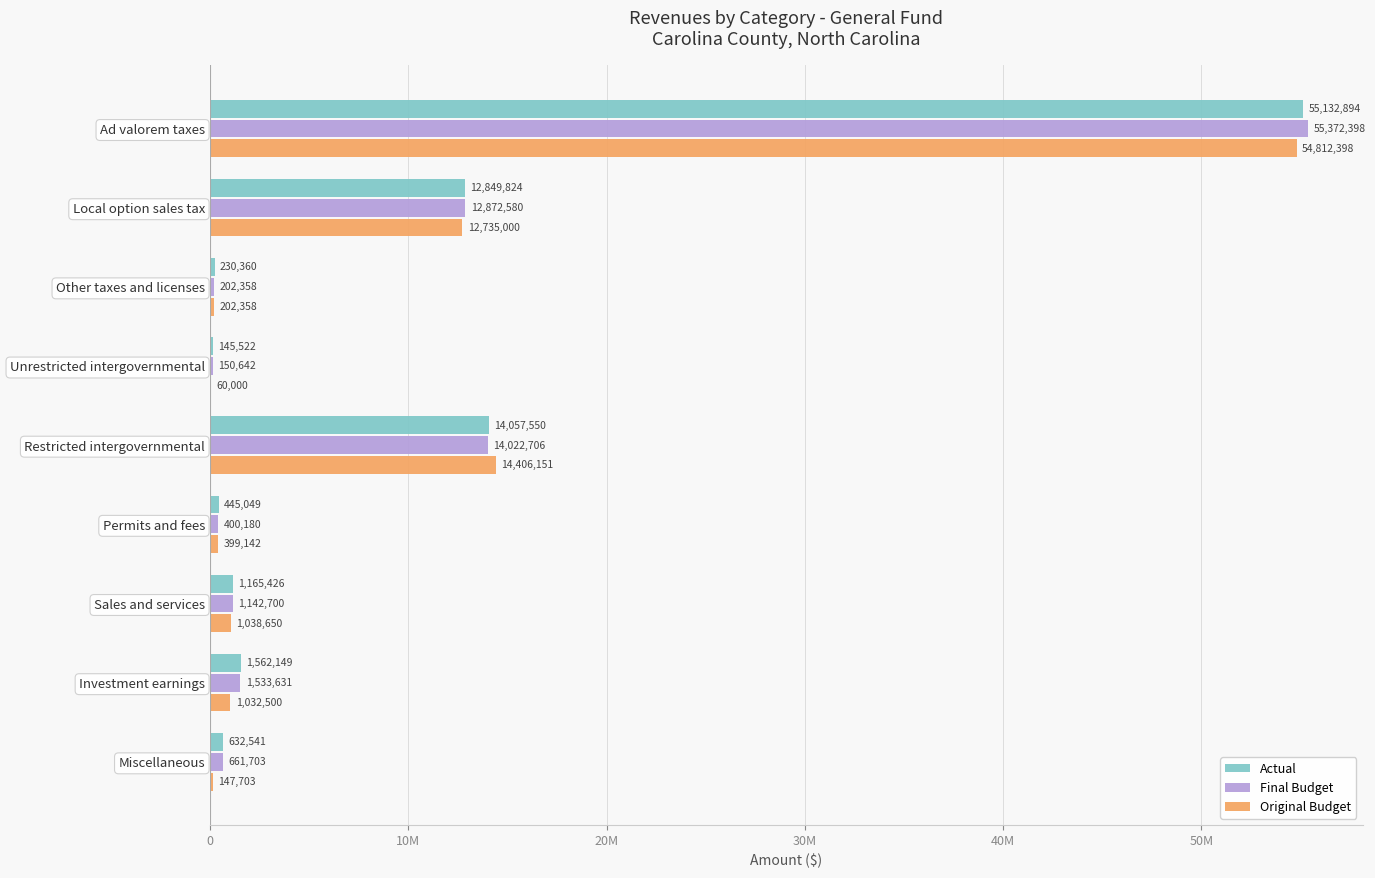

What are all the series names shown in the legend?

Actual, Final Budget, Original Budget